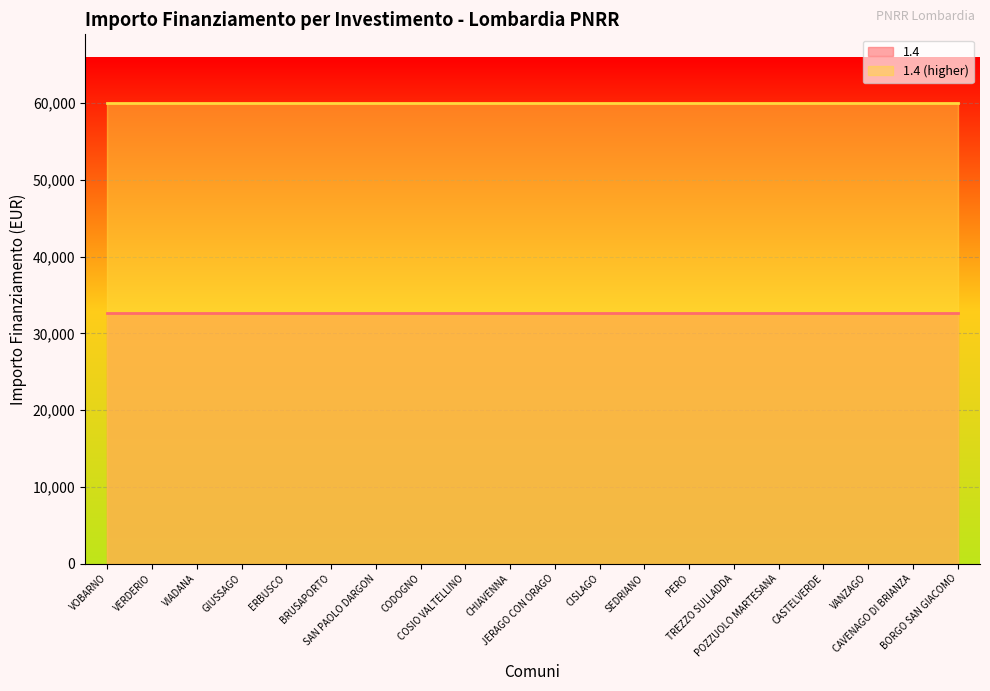

Reading right to left, extract all data points from this chart.

1.4: BORGO SAN GIACOMO=32589	CAVENAGO DI BRIANZA=32589	VANZAGO=32589	CASTELVERDE=32589	POZZUOLO MARTESANA=32589	TREZZO SULLADDA=32589	PERO=32589	SEDRIANO=32589	CISLAGO=32589	JERAGO CON ORAGO=32589	CHIAVENNA=32589	COSIO VALTELLINO=32589	CODOGNO=32589	SAN PAOLO DARGON=32589	BRUSAPORTO=32589	ERBUSCO=32589	GIUSSAGO=32589	VIADANA=32589	VERDERIO=32589	VOBARNO=32589
1.4 (higher): BORGO SAN GIACOMO=59966	CAVENAGO DI BRIANZA=59966	VANZAGO=59966	CASTELVERDE=59966	POZZUOLO MARTESANA=59966	TREZZO SULLADDA=59966	PERO=59966	SEDRIANO=59966	CISLAGO=59966	JERAGO CON ORAGO=59966	CHIAVENNA=59966	COSIO VALTELLINO=59966	CODOGNO=59966	SAN PAOLO DARGON=59966	BRUSAPORTO=59966	ERBUSCO=59966	GIUSSAGO=59966	VIADANA=59966	VERDERIO=59966	VOBARNO=59966